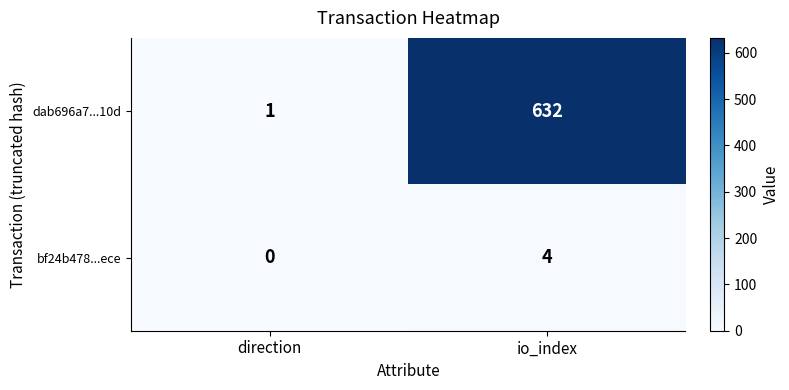

What is the difference between the dab696a7...10d values at io_index and direction?

631